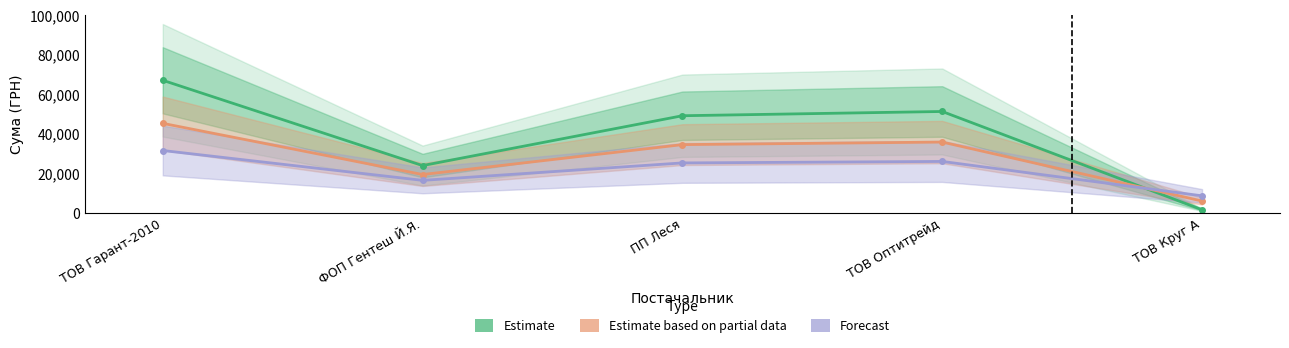

True or false: Estimate based on partial data has more than 0 interior local peaks.

True